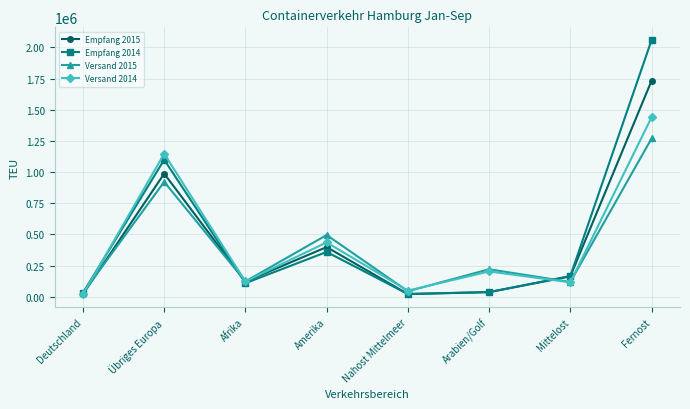

What is the label of the 6th point from the right?

Afrika